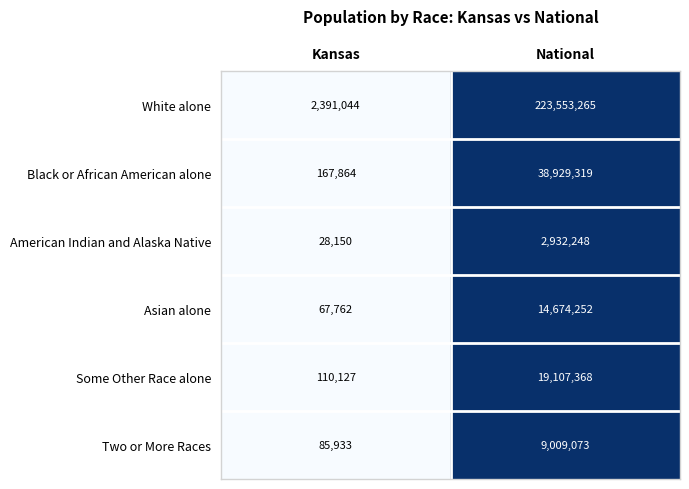

Which series has the widest spread of values?

White alone